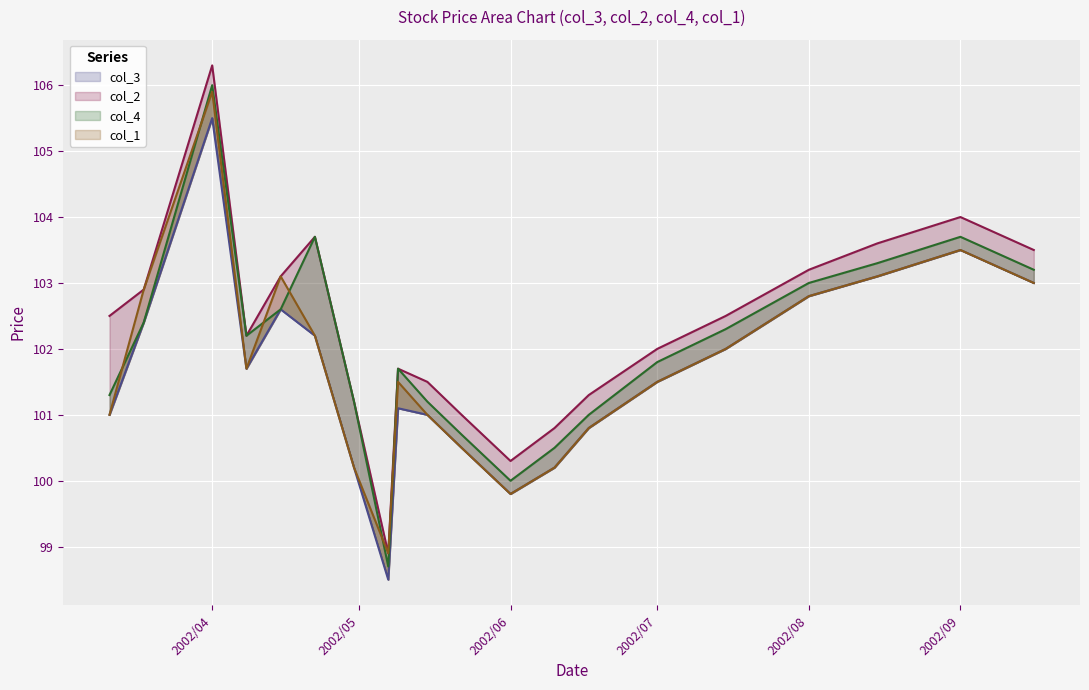

How many interior local peaks does the col_4 (line) series have?

4